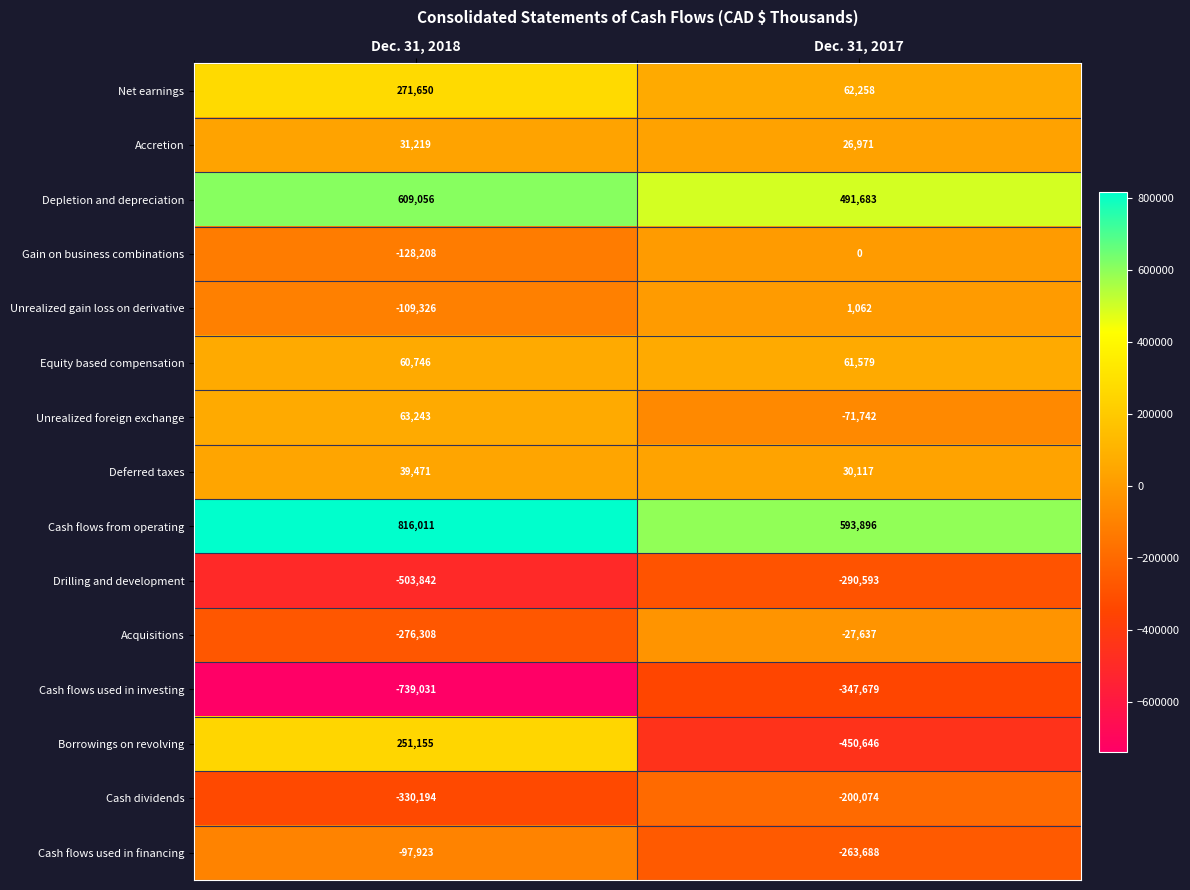

What value does the Borrowings on revolving series have at Dec. 31, 2017, to the nearest 50?

-450650